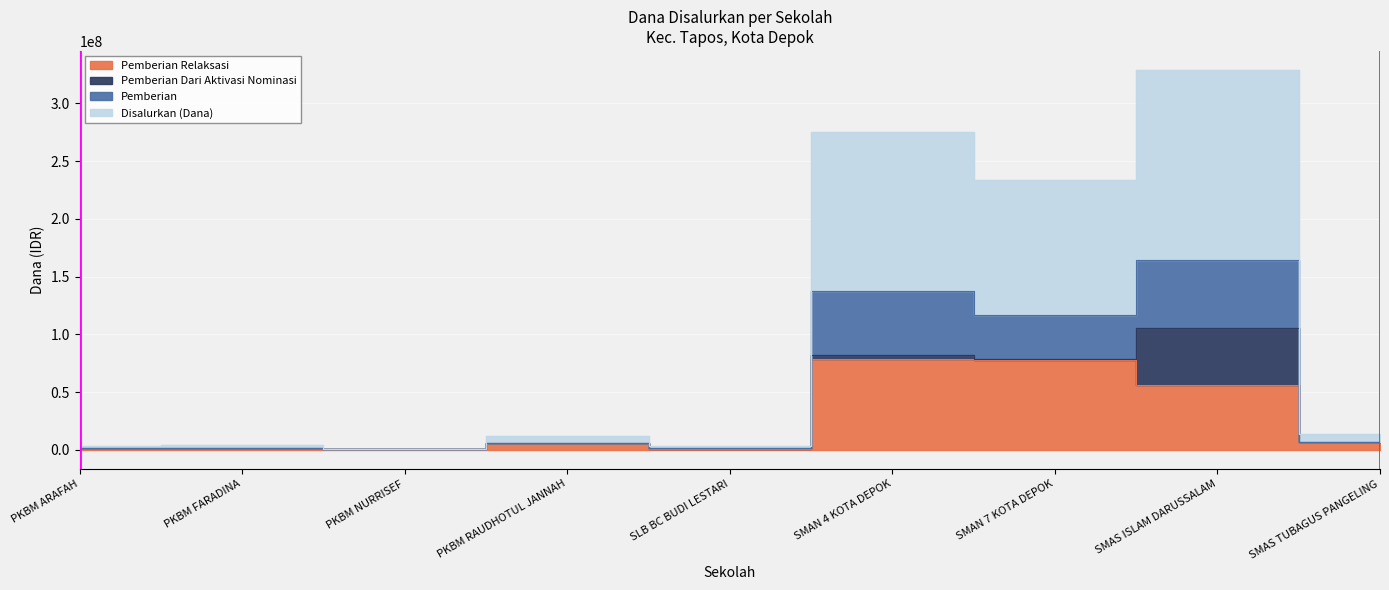

What is the difference between the highest and lowest values at SMAS TUBAGUS PANGELING?

7000000